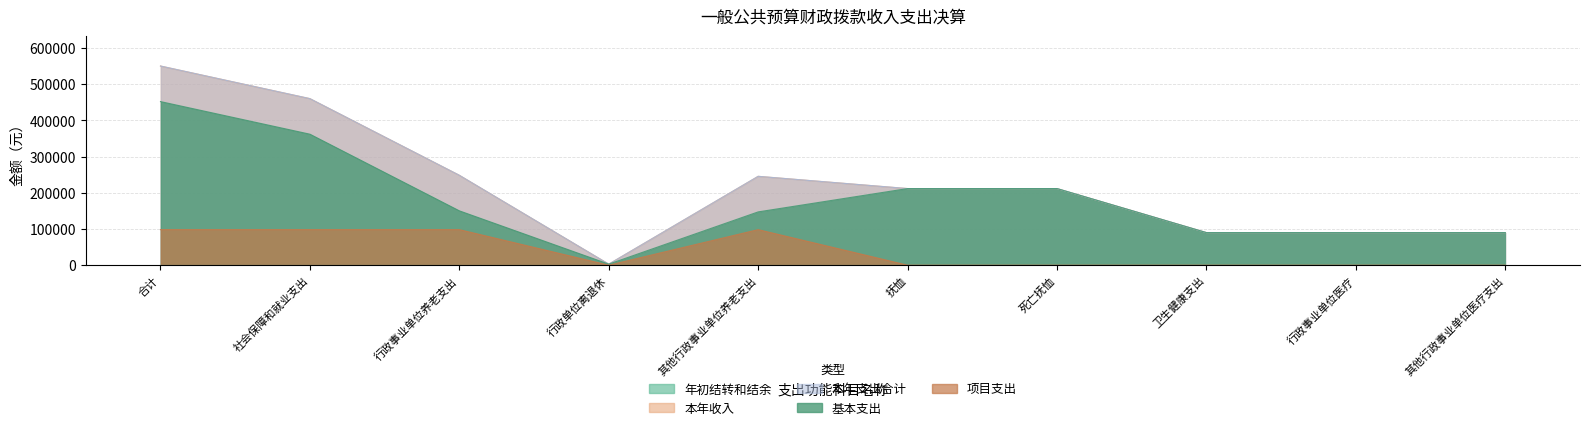

What is the highest value of the 基本支出 series?

451629